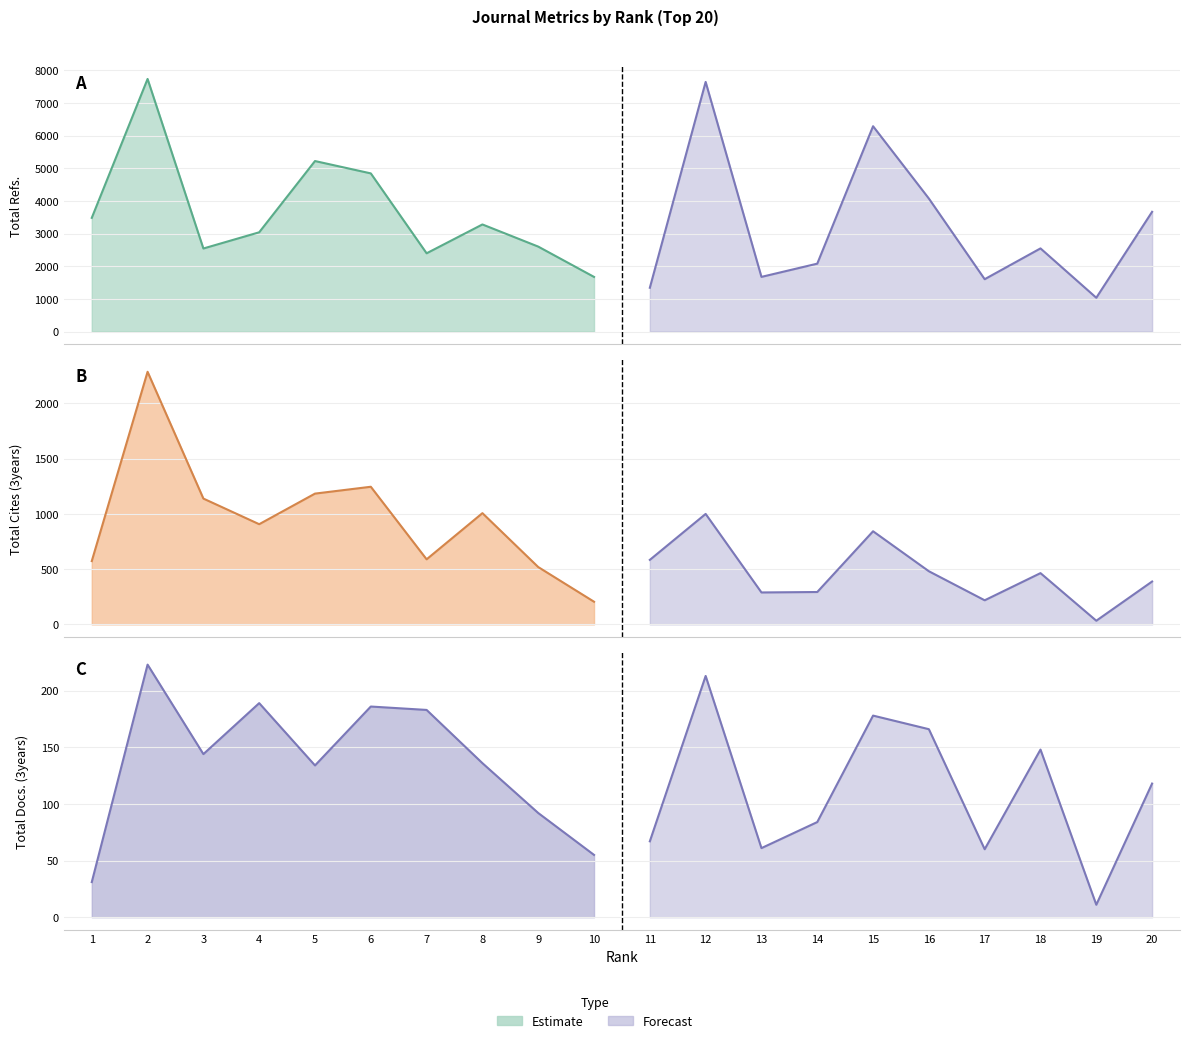

Where is Total Cites (3years) nearest to the value 1160?

3